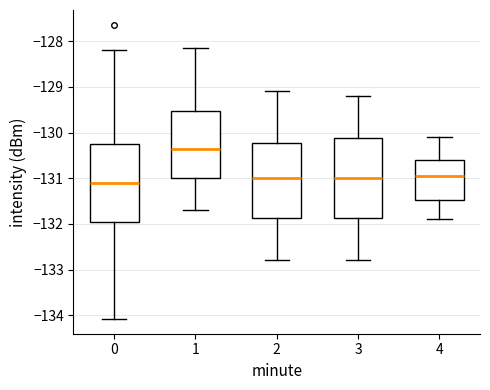

Where is the lower edge of the box at x = 2 on the y-axis? The values are not printed on the chart, so give them approximately, as read against the axis.

-131.9